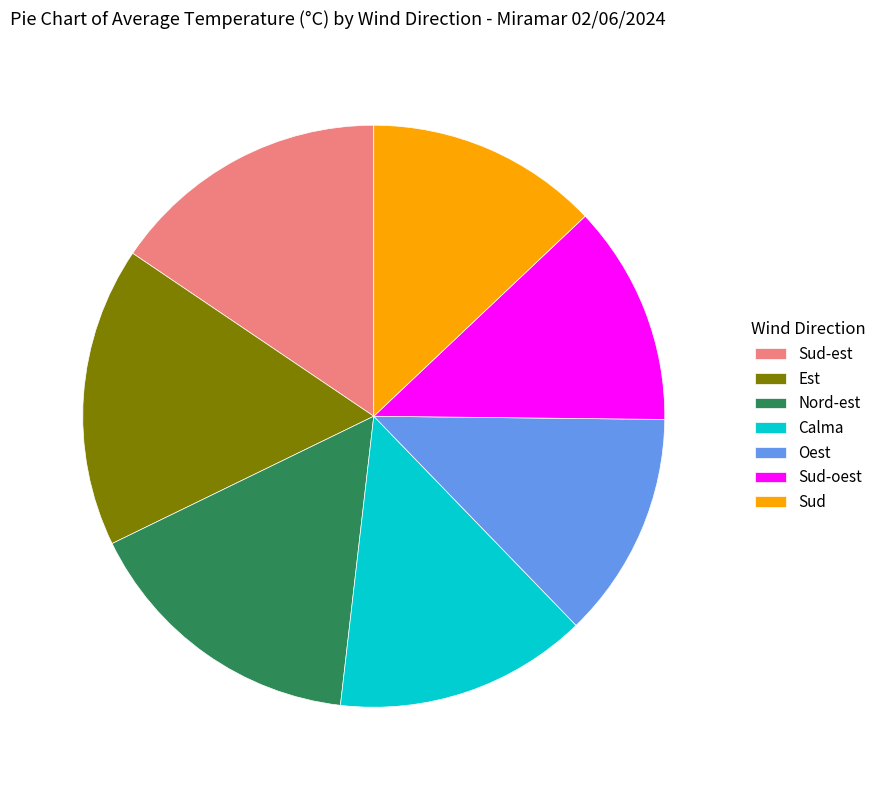

The Calma slice represents 7% of the pie. True or false?

False